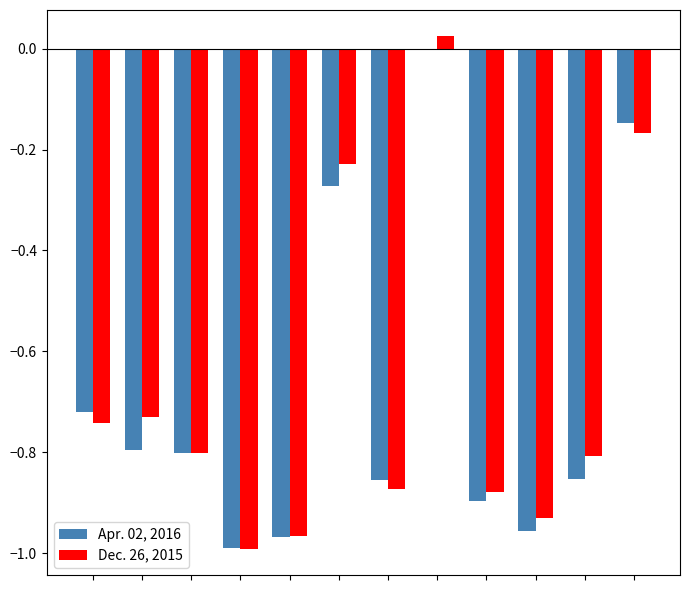

Which series has the widest spread of values?

Dec. 26, 2015